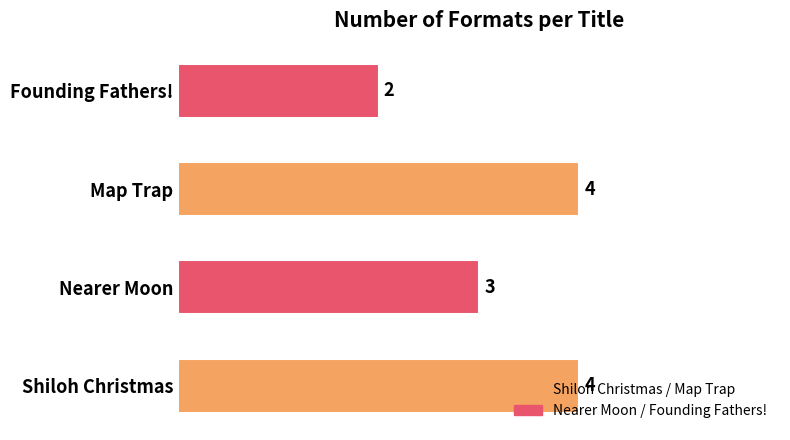

What is the greatest value displayed?

4